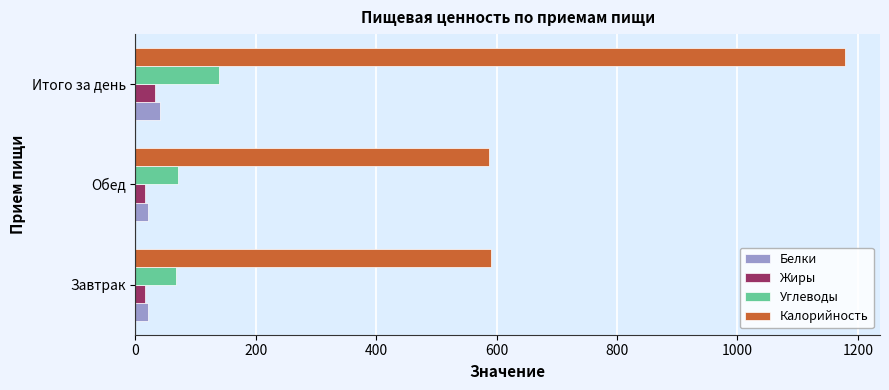

At how many categories does at least one series exceed 387?

3